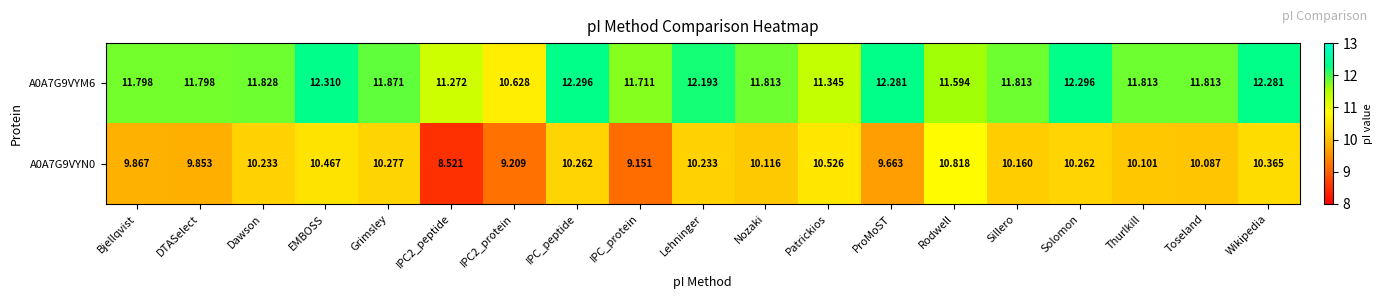

Which category has the highest value in the A0A7G9VYN0 series?

Rodwell